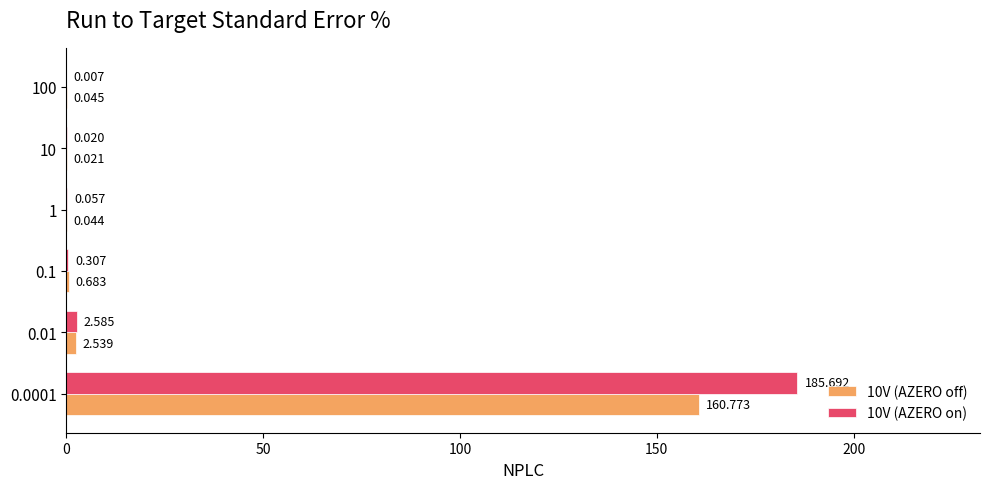

Is the value of 10V (AZERO off) at 100 greater than the value of 10V (AZERO on) at 10?

Yes